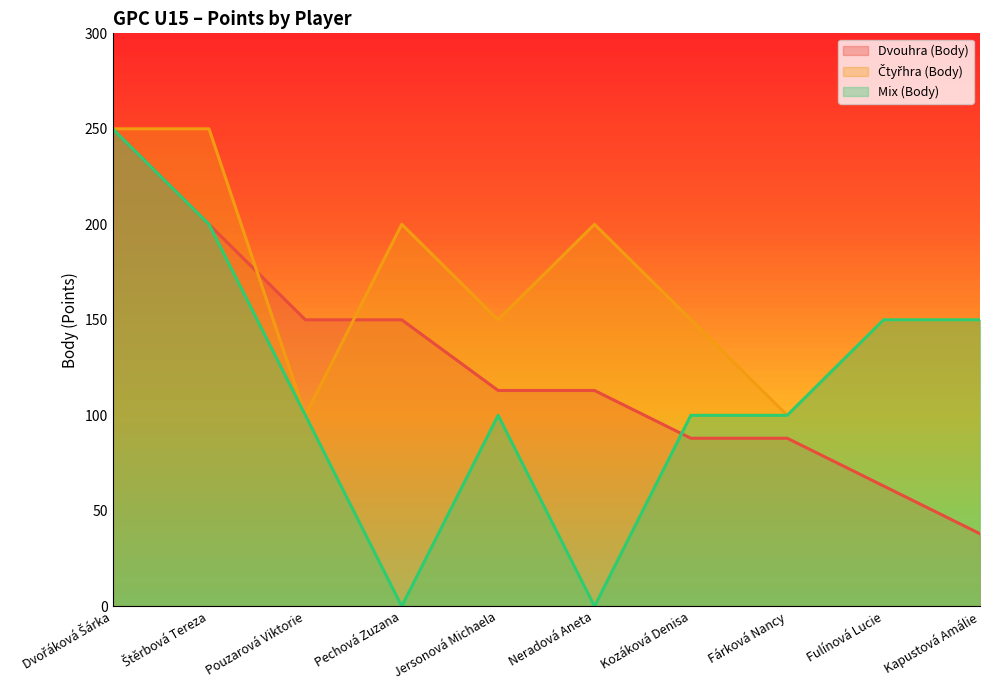

The value of Čtyřhra (Body) at Pechová Zuzana is 338. True or false?

False